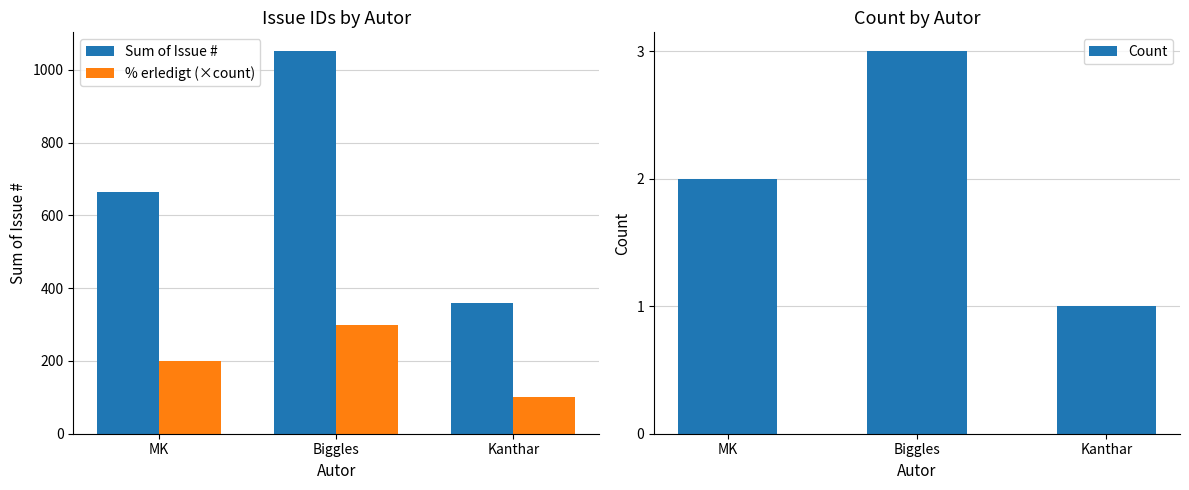

At how many categories does at least one series exceed 704?

1